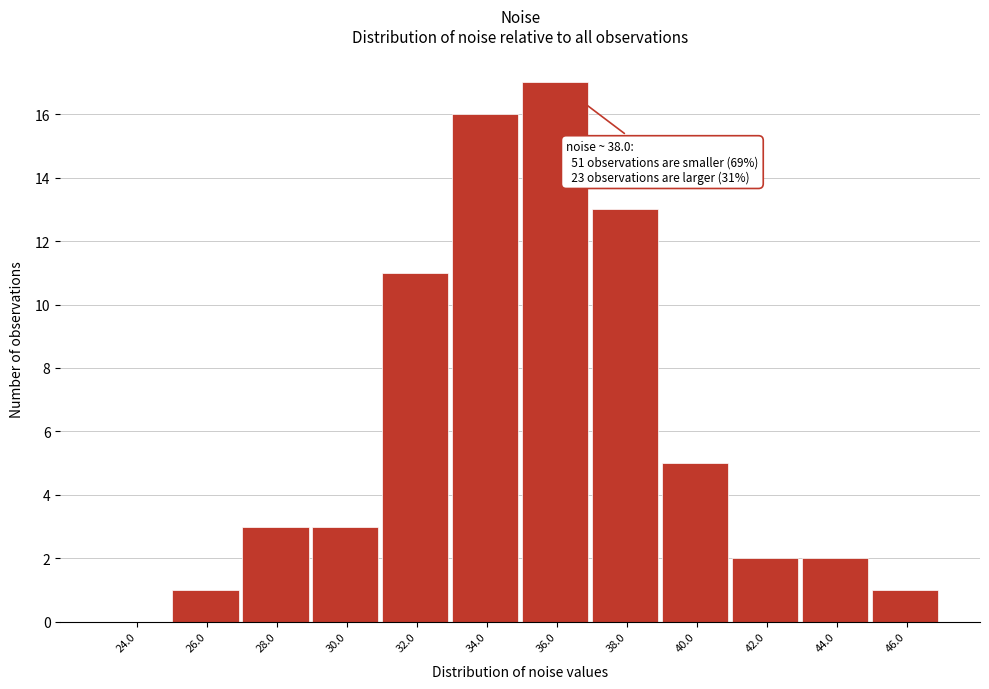

Reading left to right, list all the values displayed in this chart.

24.0=0	26.0=1	28.0=3	30.0=3	32.0=11	34.0=16	36.0=17	38.0=13	40.0=5	42.0=2	44.0=2	46.0=1